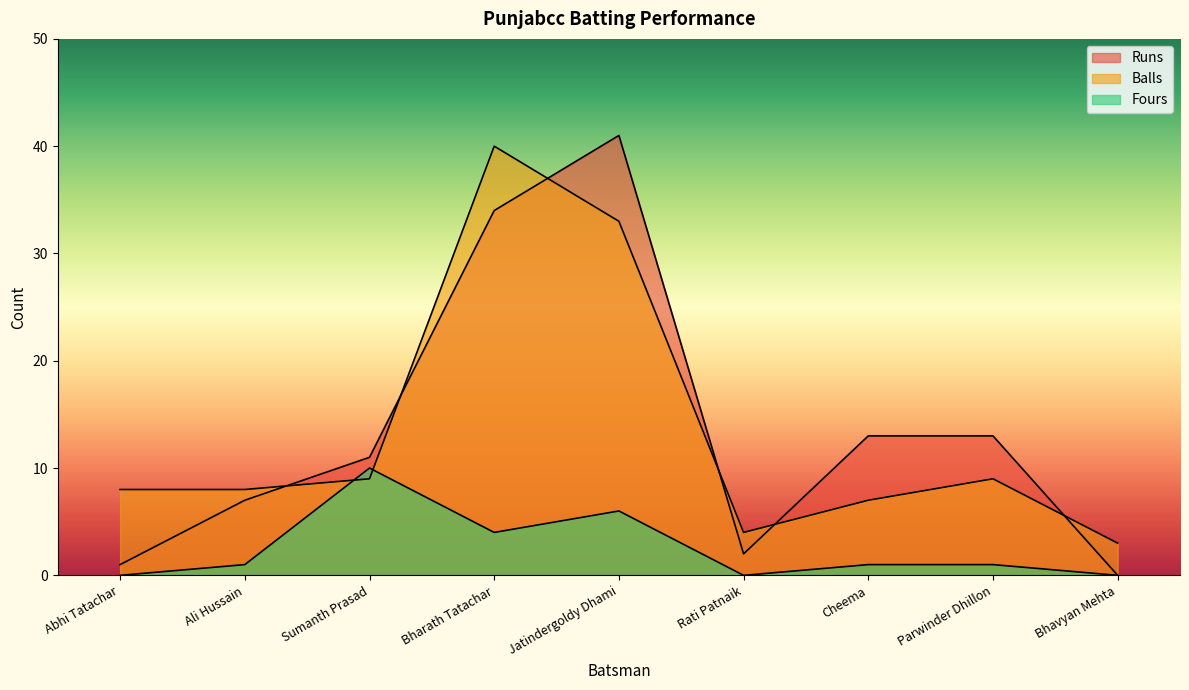

Which series has the widest spread of values?

Runs